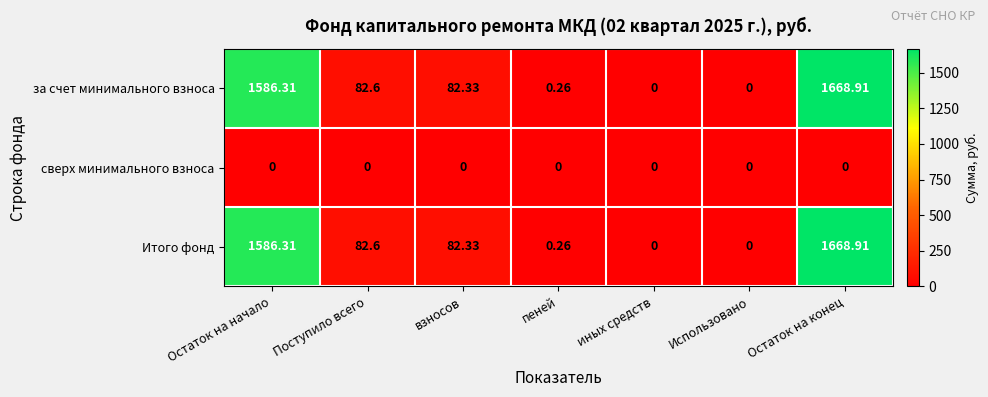

At which category is the sum across all series the highest?

Остаток на конец